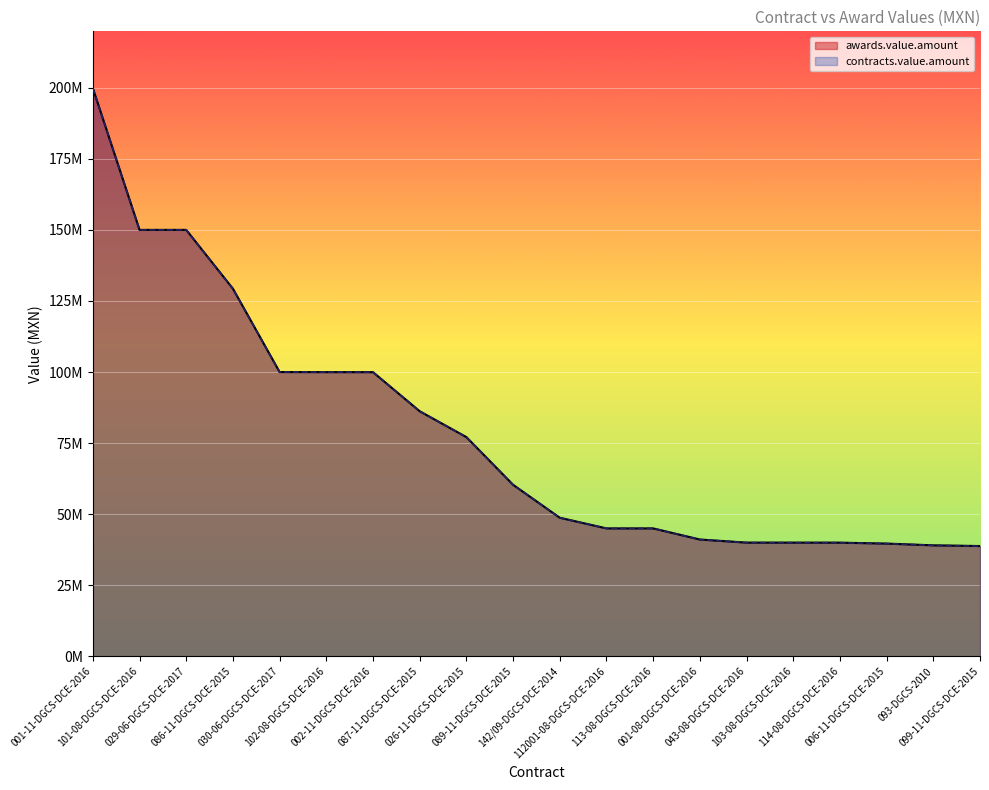

What are all the series names shown in the legend?

awards.value.amount, contracts.value.amount